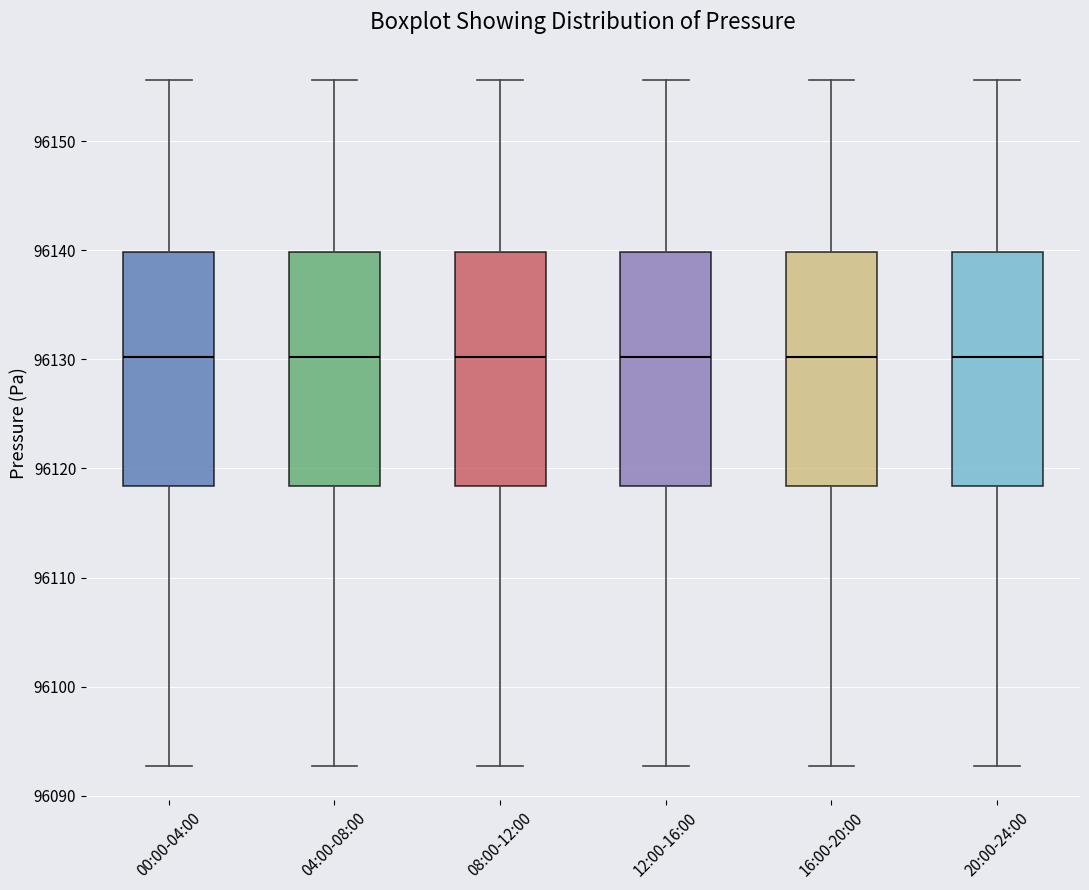

Where is the upper edge of the box for 12:00-16:00 on the y-axis? The values are not printed on the chart, so give them approximately, as read against the axis.

96140